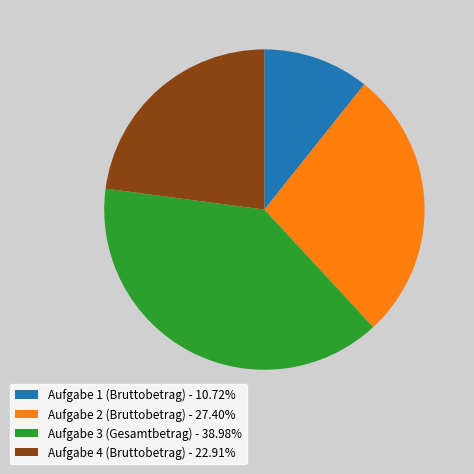

What is the ratio of the value at Aufgabe 3 (Gesamtbetrag) - 38.98% to the value at Aufgabe 4 (Bruttobetrag) - 22.91%?

1.7